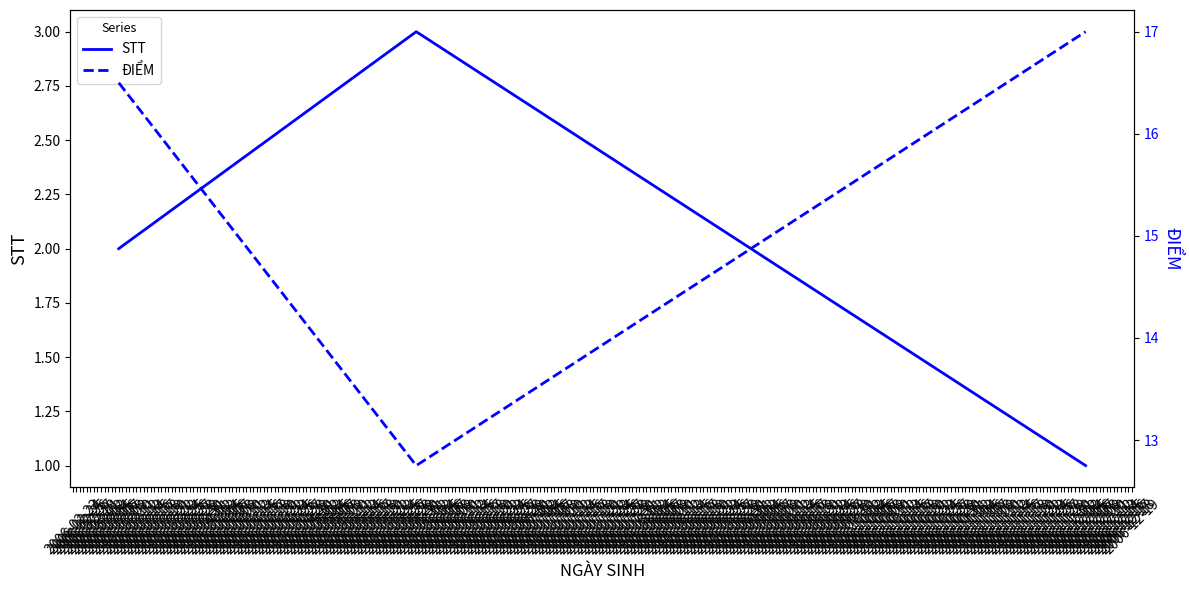

The value of STT at 2006-05-31 is 3.0. True or false?

True